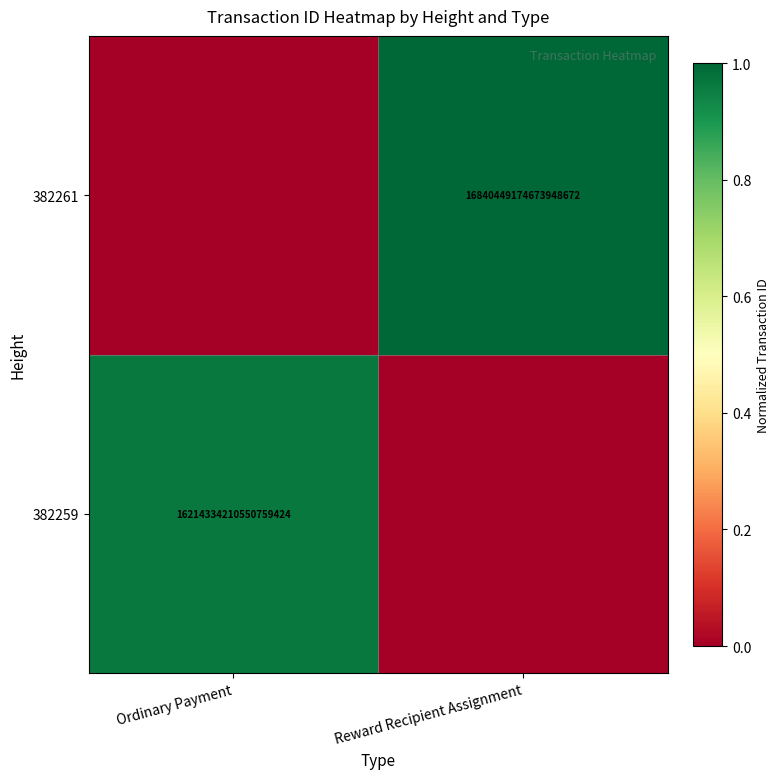

True or false: 382259 has a value of 16214334210550759424 at Ordinary Payment.

True